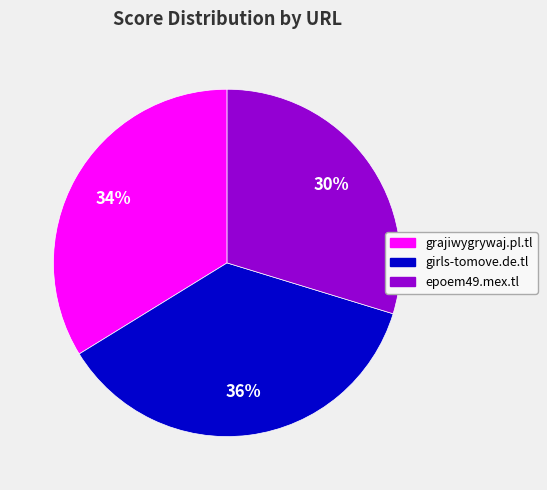

What is the ratio of the value at girls-tomove.de.tl to the value at grajiwygrywaj.pl.tl?

1.1